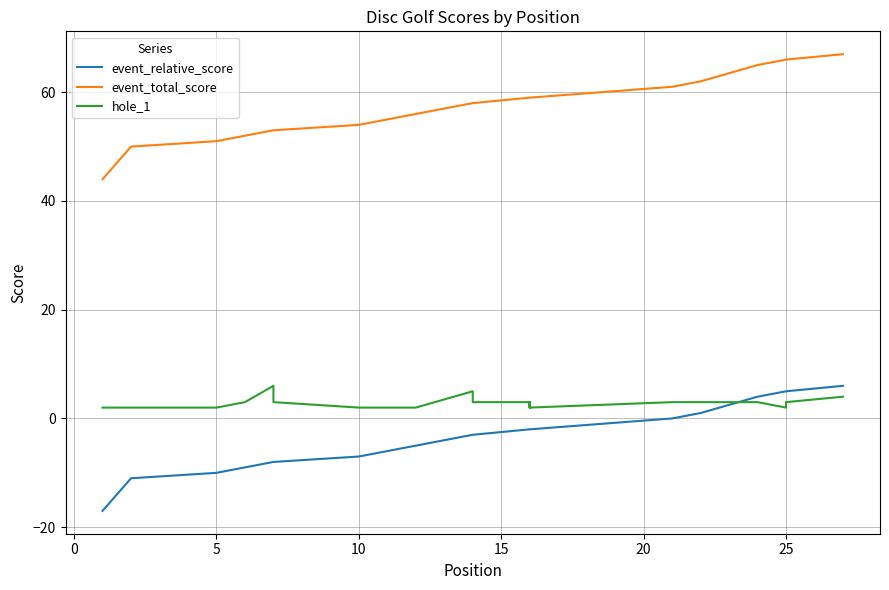

How many times do event_relative_score and hole_1 cross each other?

1